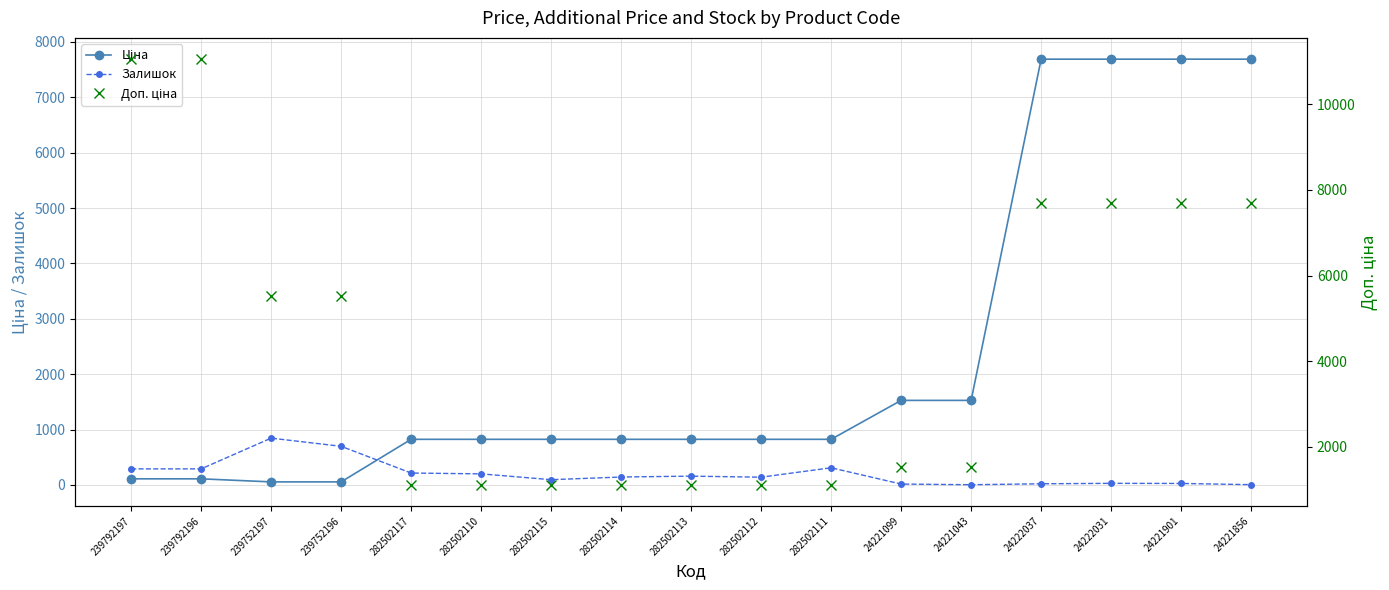

At 24222037, list the series in order from largest to smallest.

Ціна, Доп. ціна, Залишок